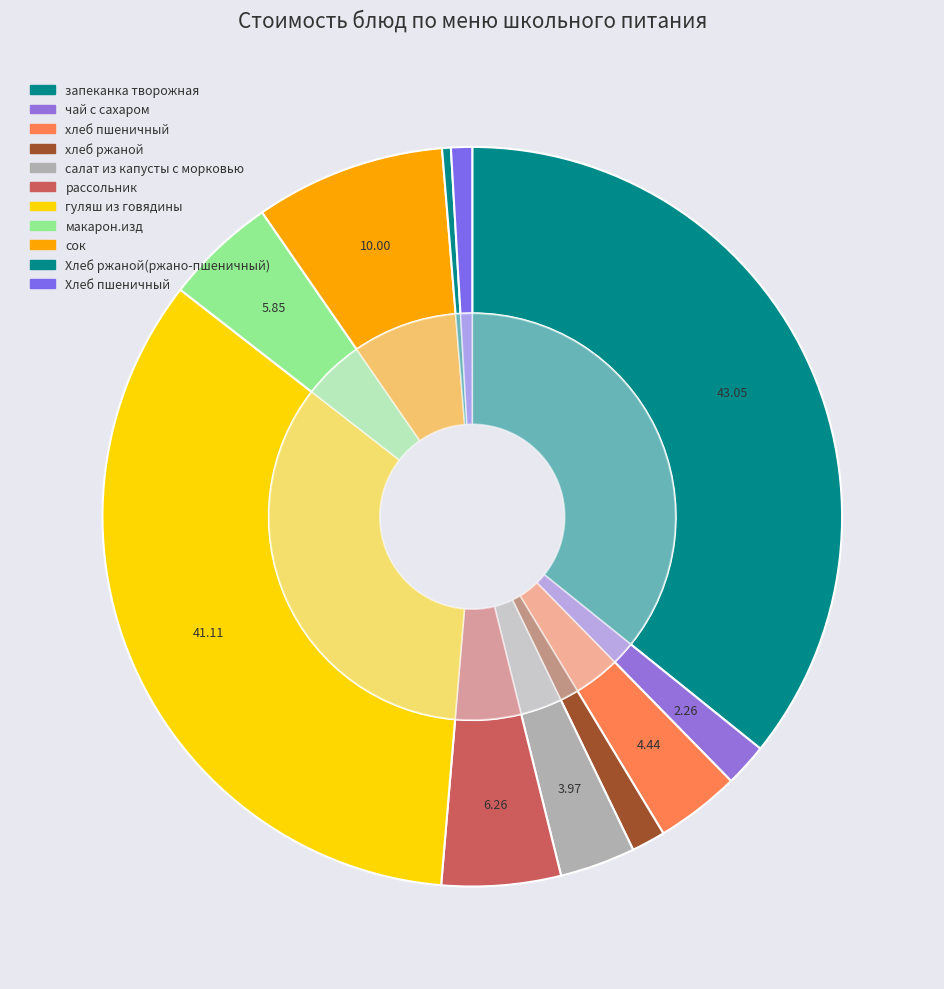

To the nearest percent, what portion does рассольник represent?

5%